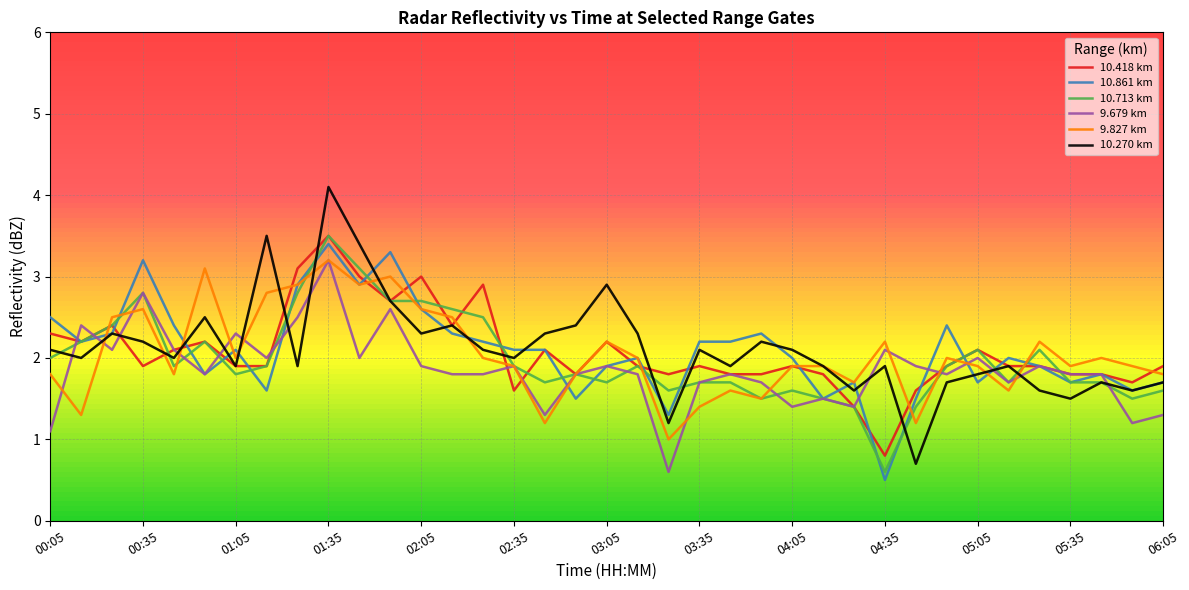

True or false: 10.270 km and 9.679 km intersect in this chart.

True